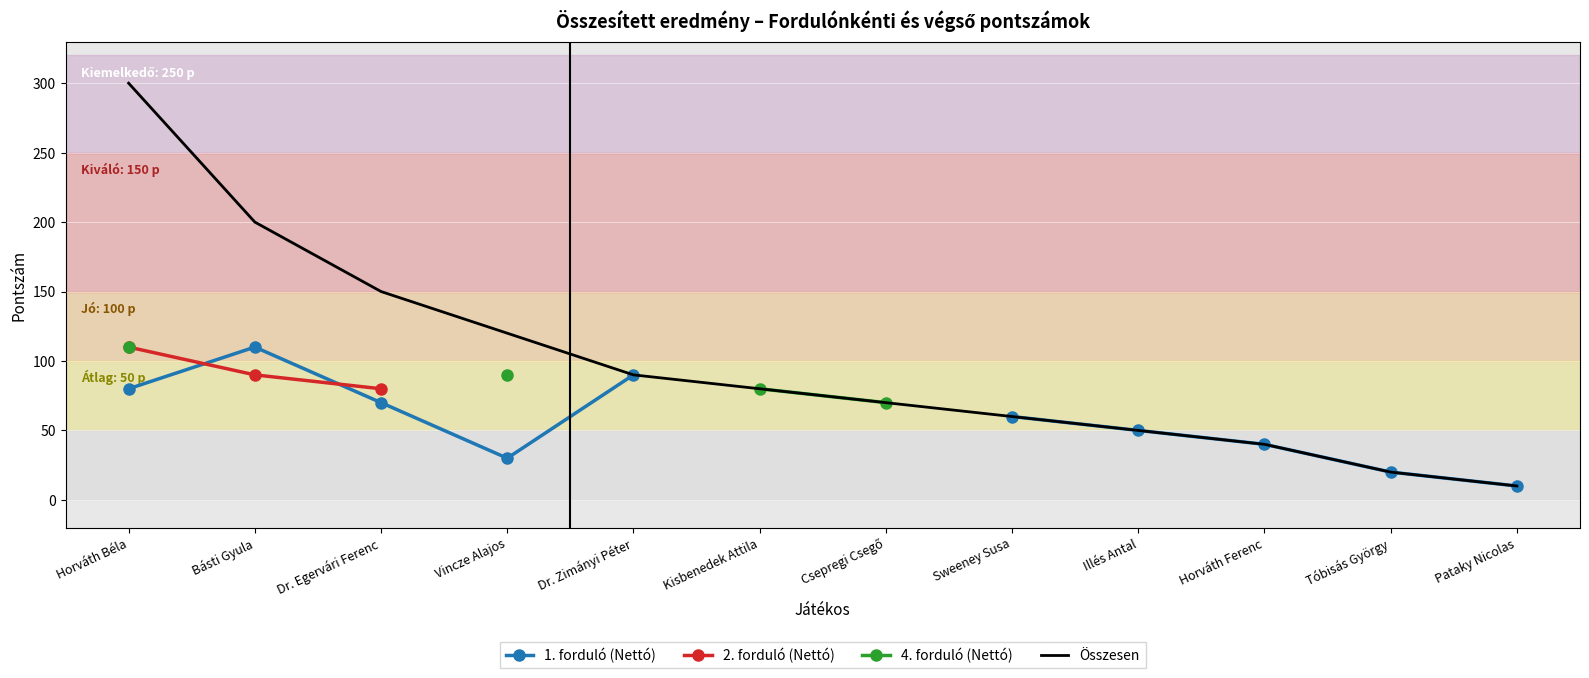

True or false: 2. forduló (Nettó) has more than 0 points higher than both neighbors.

False